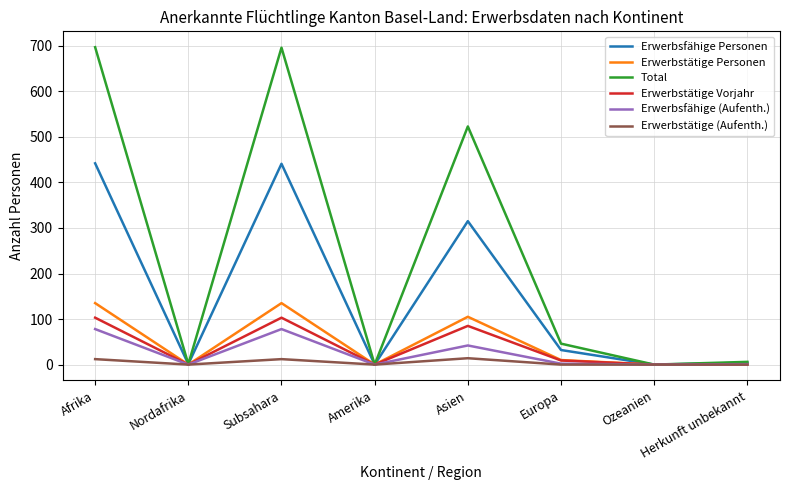

True or false: Erwerbstätige Vorjahr has more than 1 interior local peaks.

True